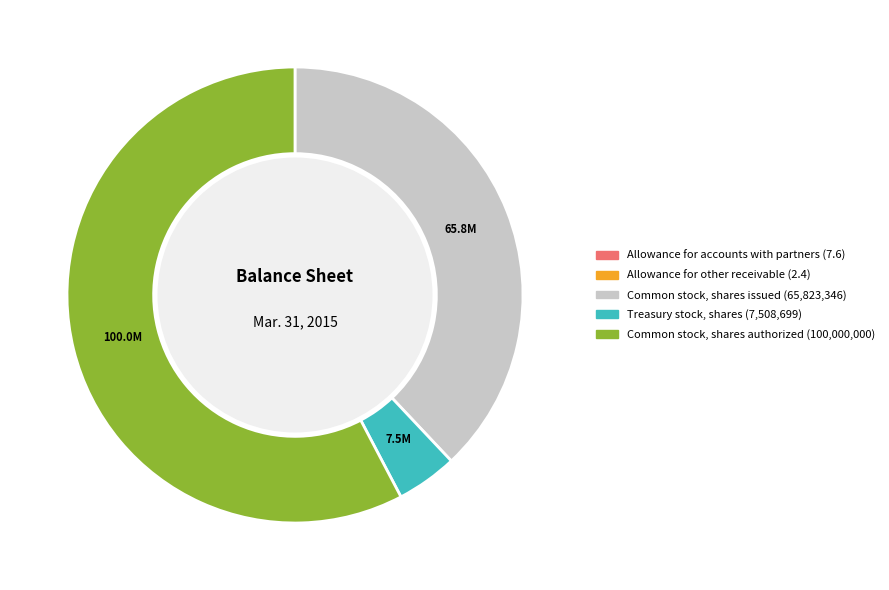

Do Common stock, shares authorized and Treasury stock, shares together represent more than half of the pie?

Yes